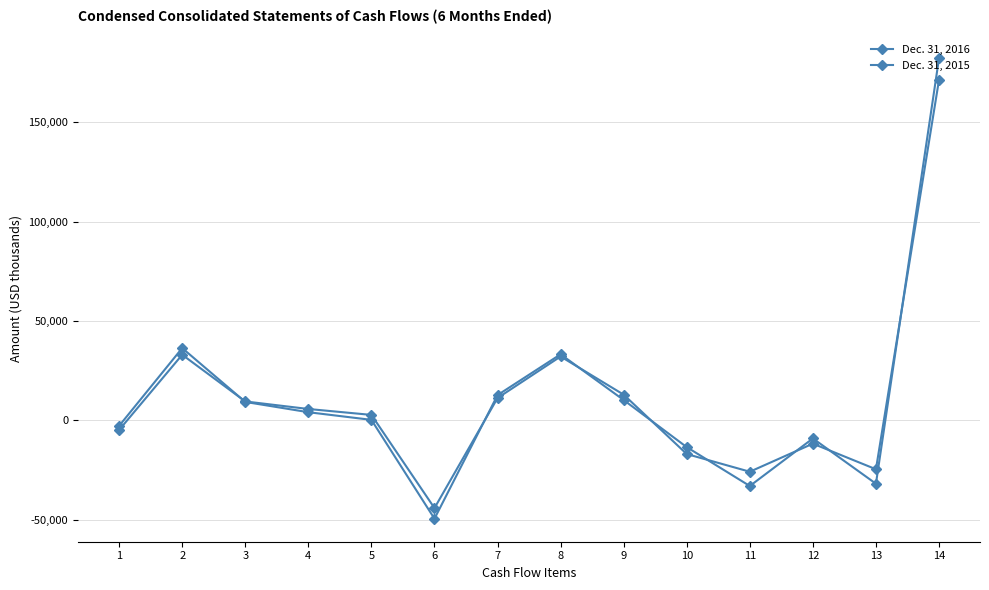

Which series has the largest total across all categories?

Dec. 31, 2015